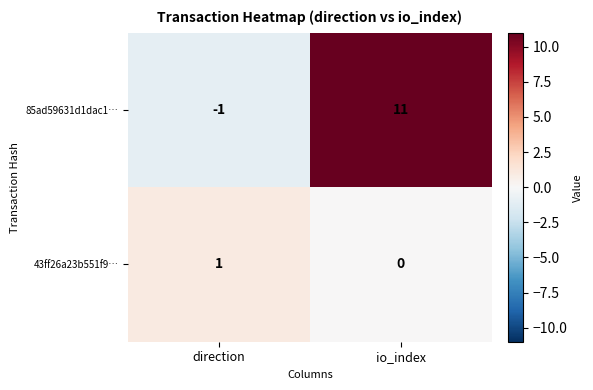

What is the difference between the 85ad59631d1dac1… values at direction and io_index?

12